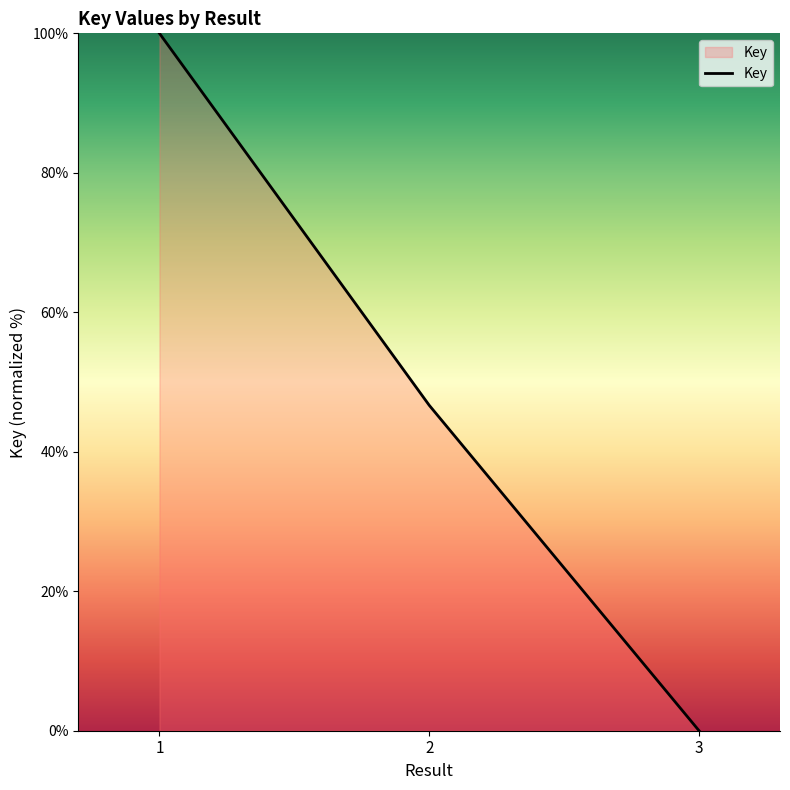

What is the sum of the values at 2 and 1?

146.7